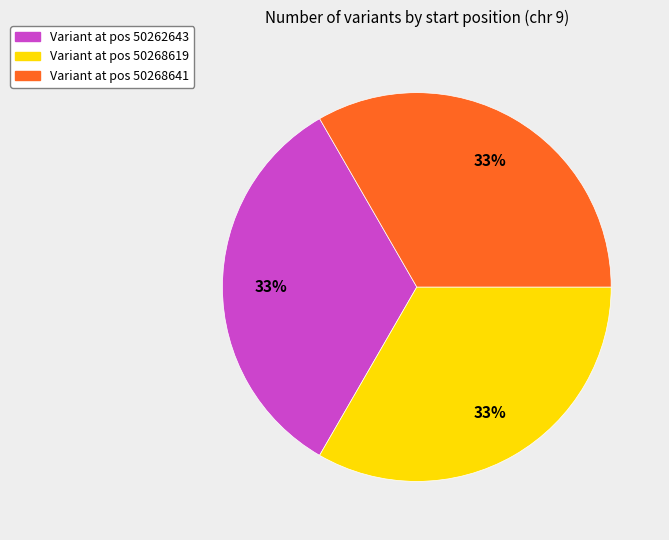

Is there a majority slice in this chart?

No